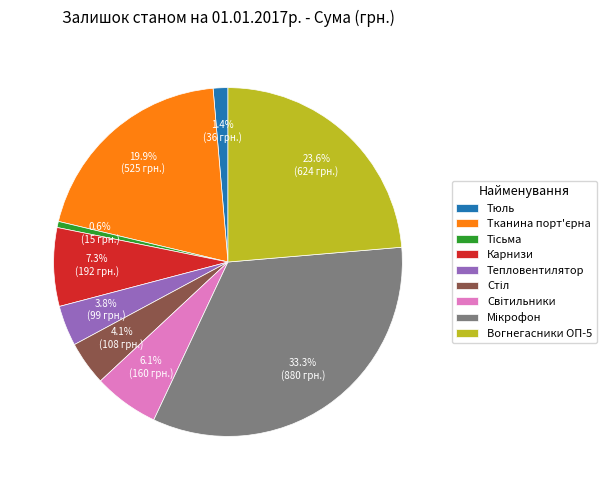

True or false: Тепловентилятор accounts for 4% of the total.

True